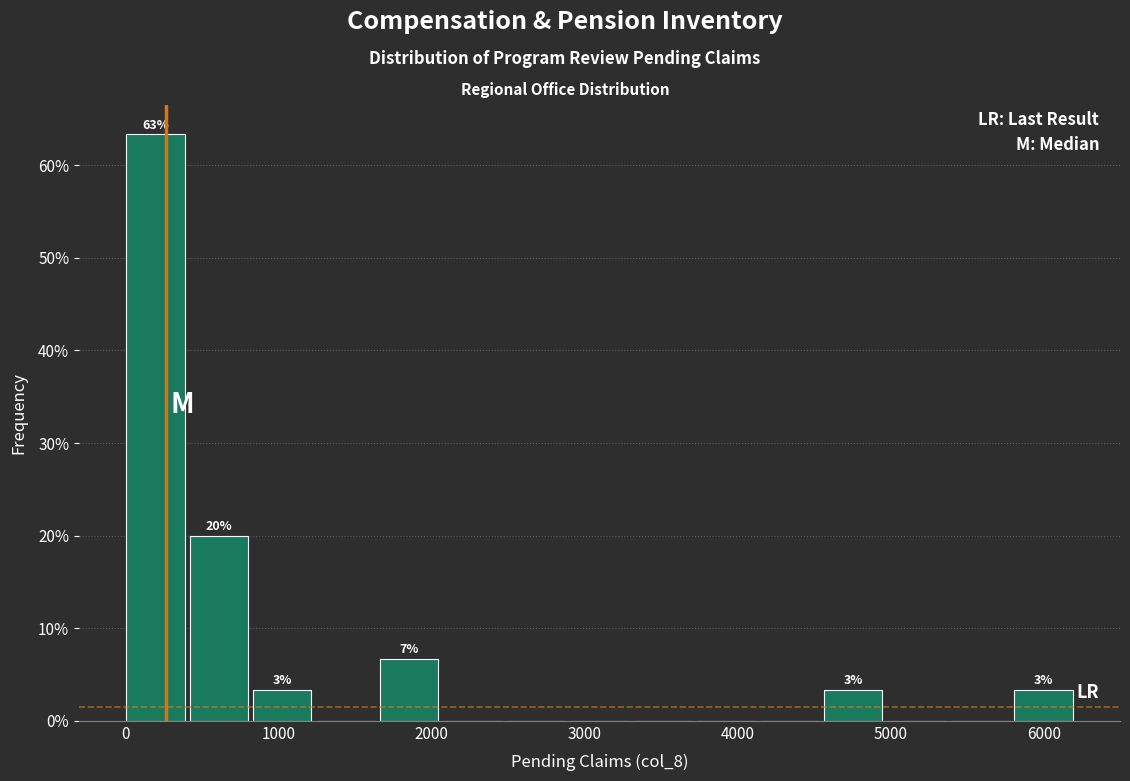

Which range on the x-axis has the tallest bar?

0 to 400